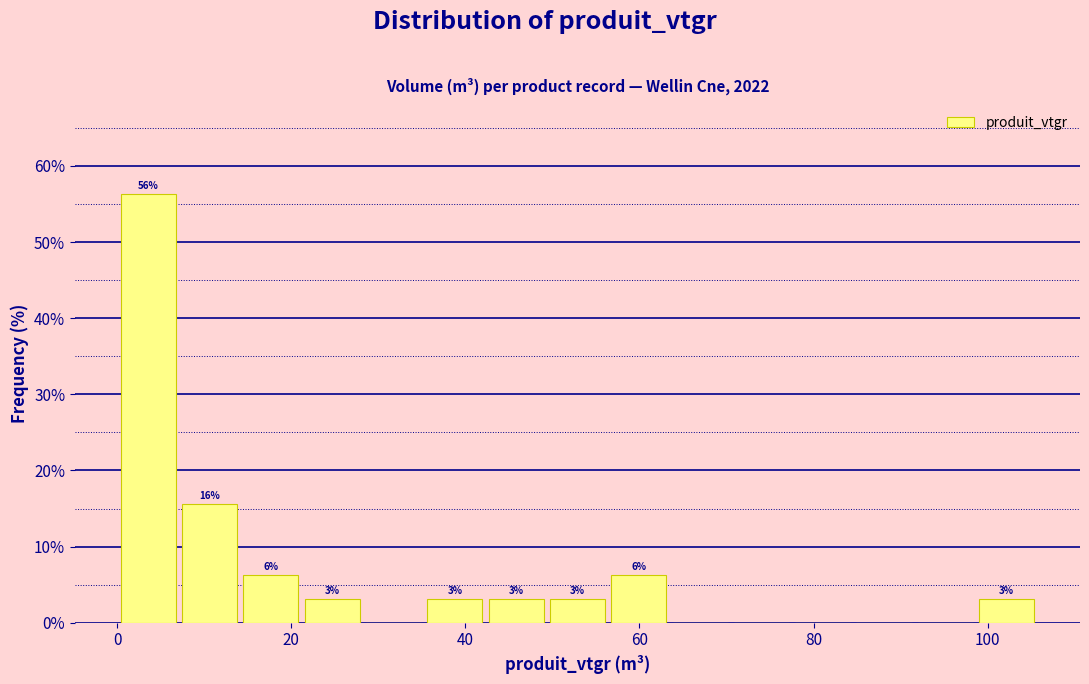

Around what value on the x-axis is the tallest bar? Give the approximate position of its centre, as read against the axis.

4